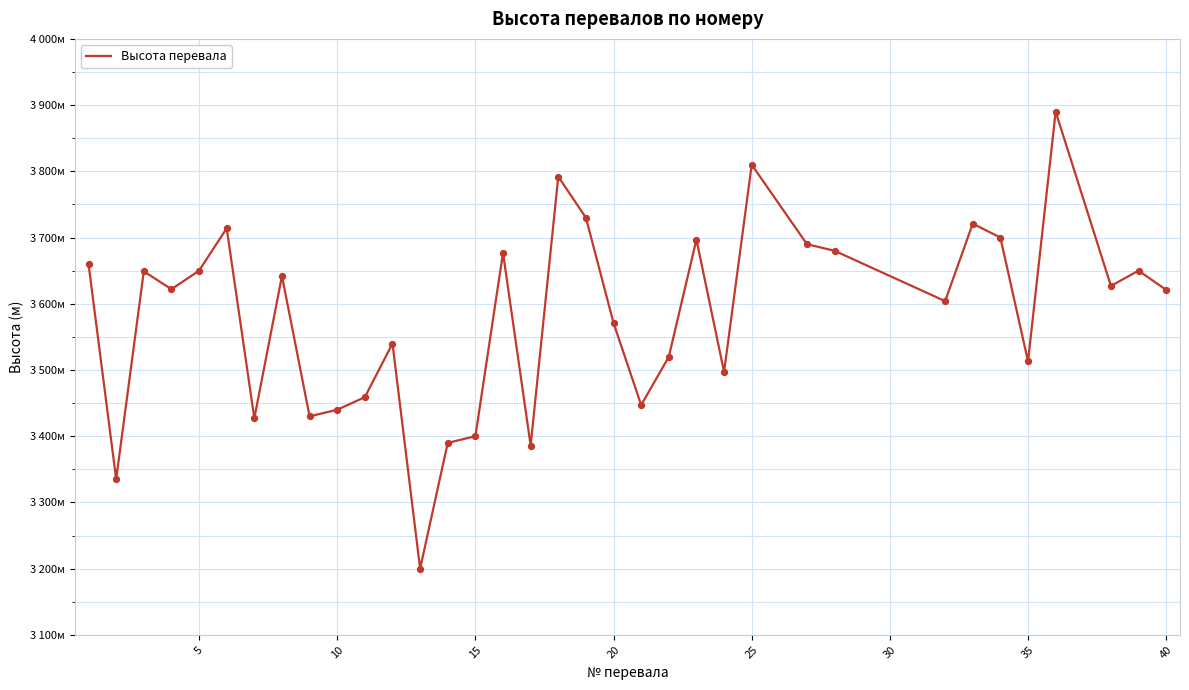

Is this an area chart (filled region under the line)?

No